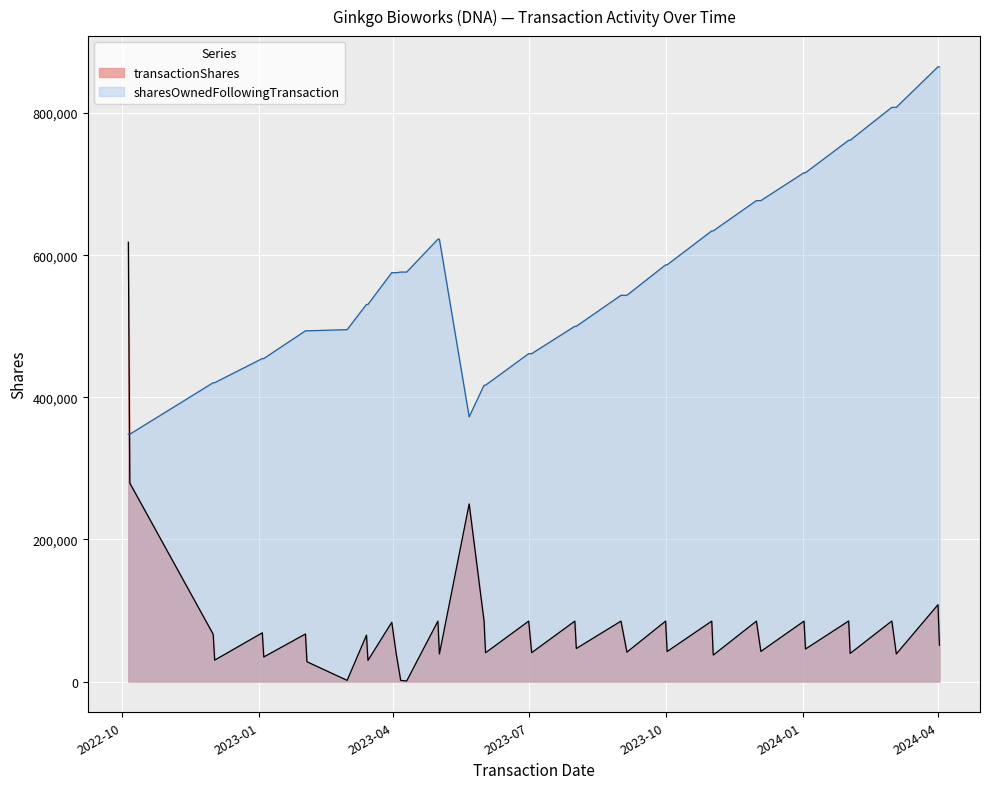

List the series in order of their peak value, lowest first.

transactionShares, sharesOwnedFollowingTransaction